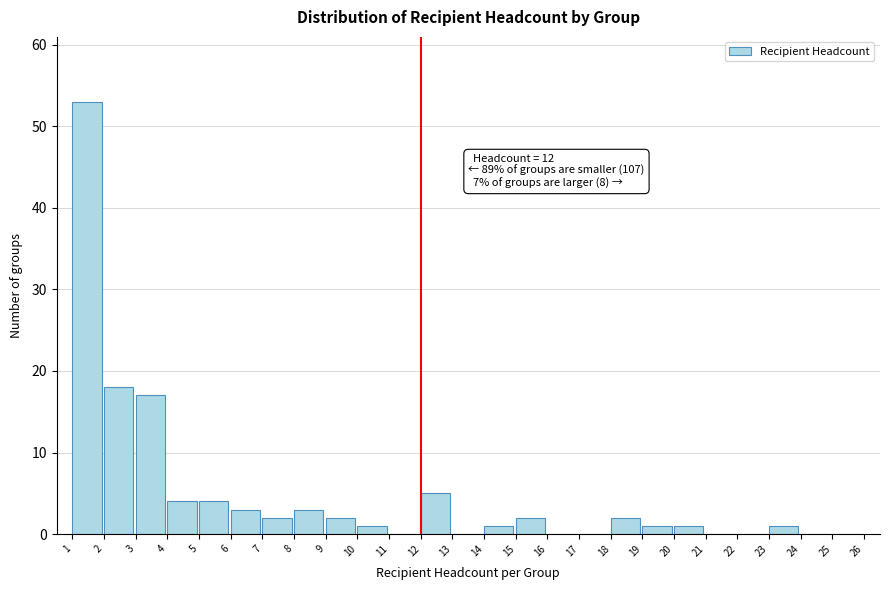

Which range on the x-axis has the tallest bar?

1 to 2